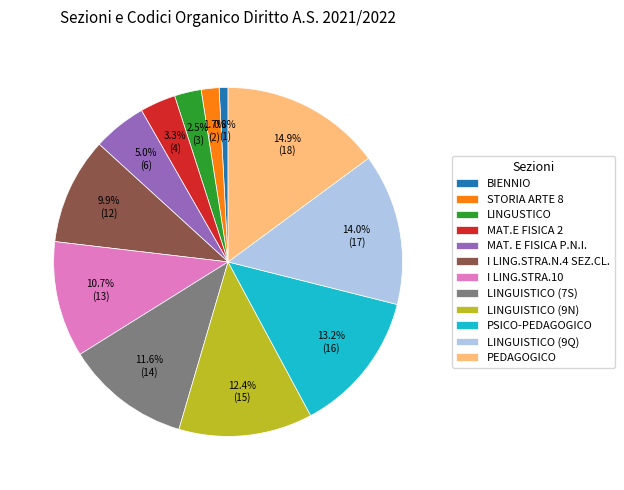

To the nearest percent, what portion does I LING.STRA.10 represent?

11%